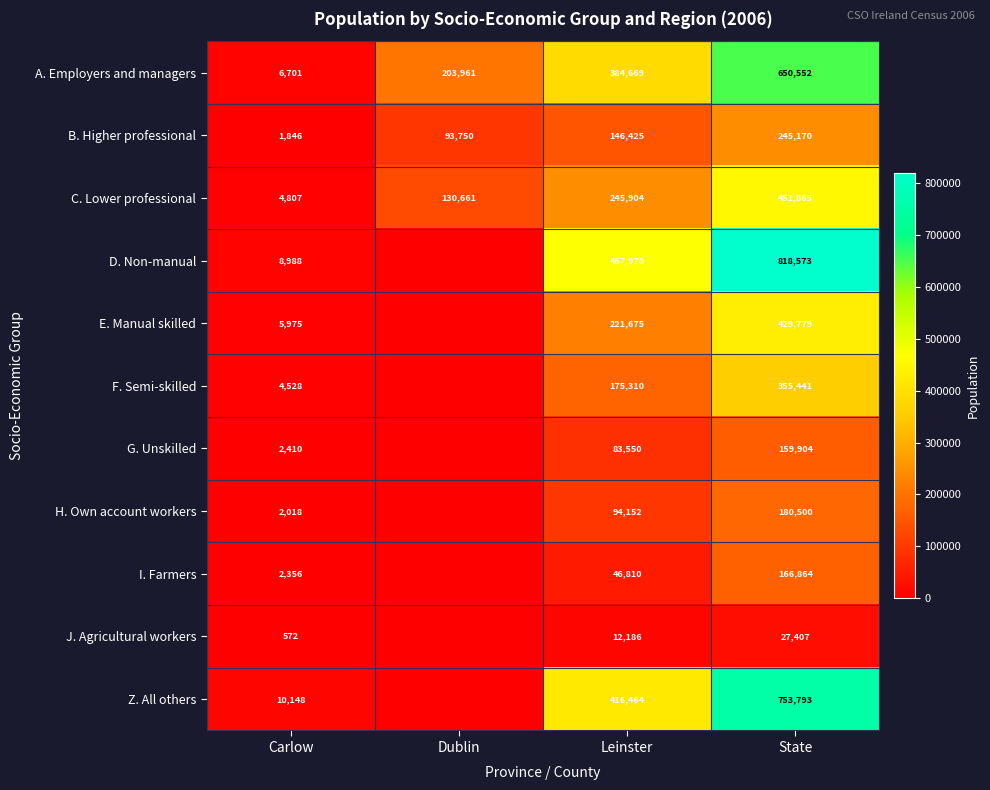

What is the sum of the I. Farmers values at State and Leinster?

213674